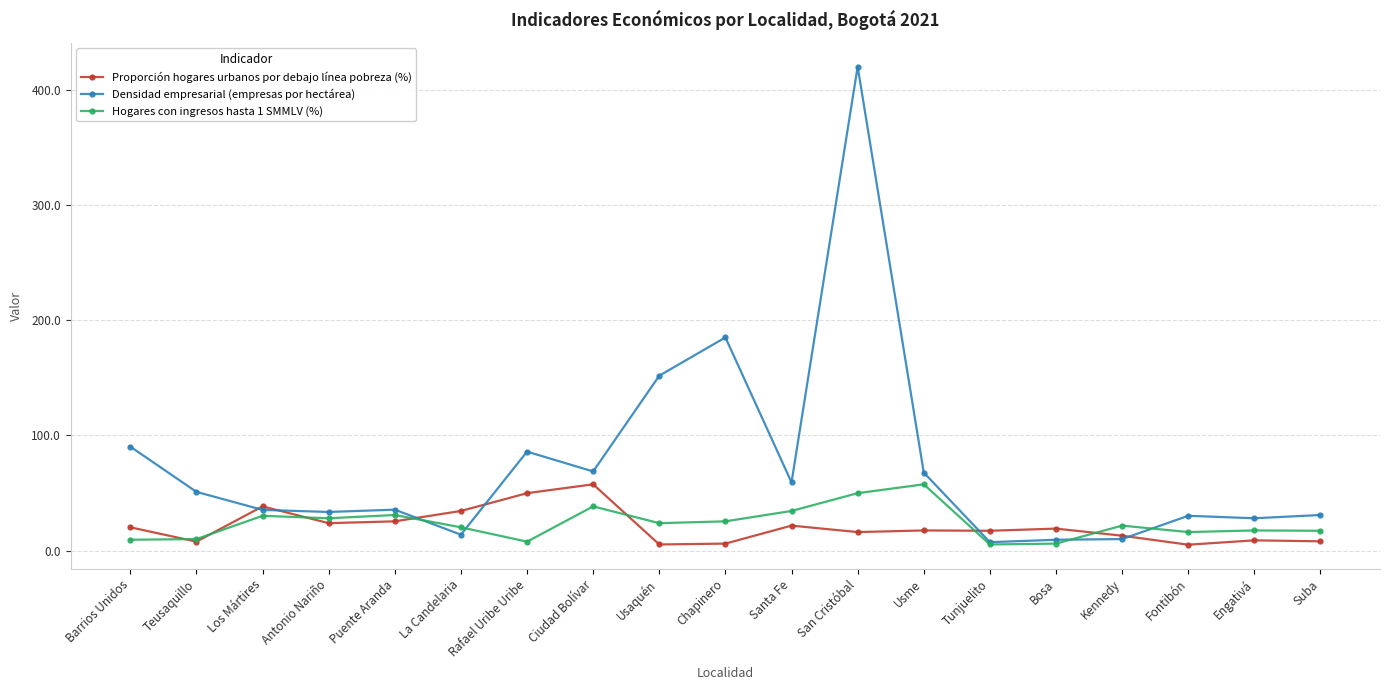

True or false: Densidad empresarial (empresas por hectárea) has more than 0 interior local peaks.

True